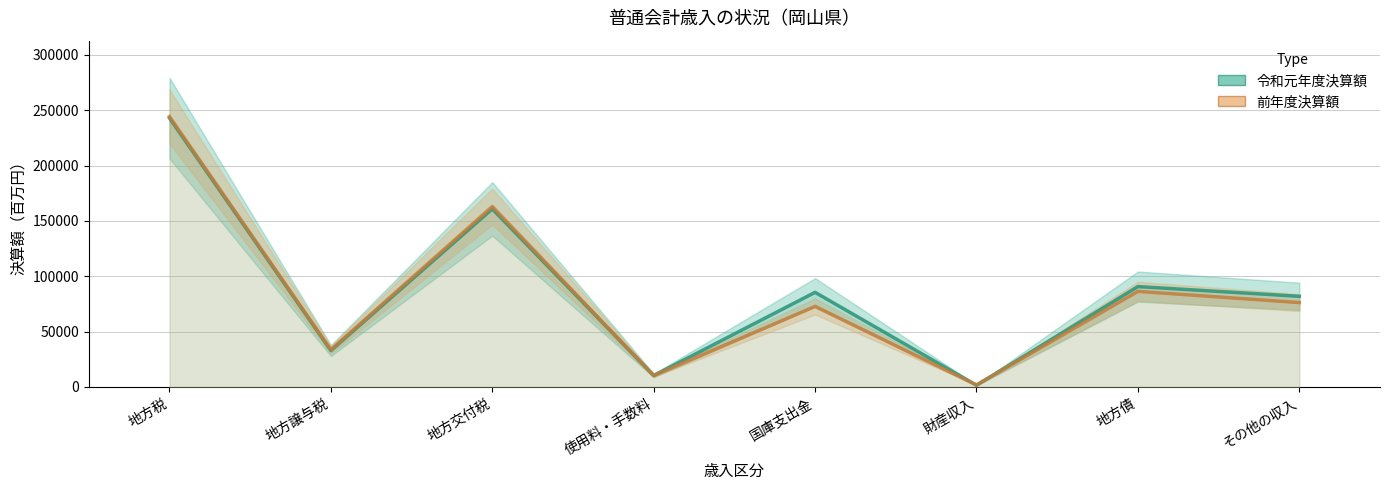

At which category is the sum across all series the highest?

地方税